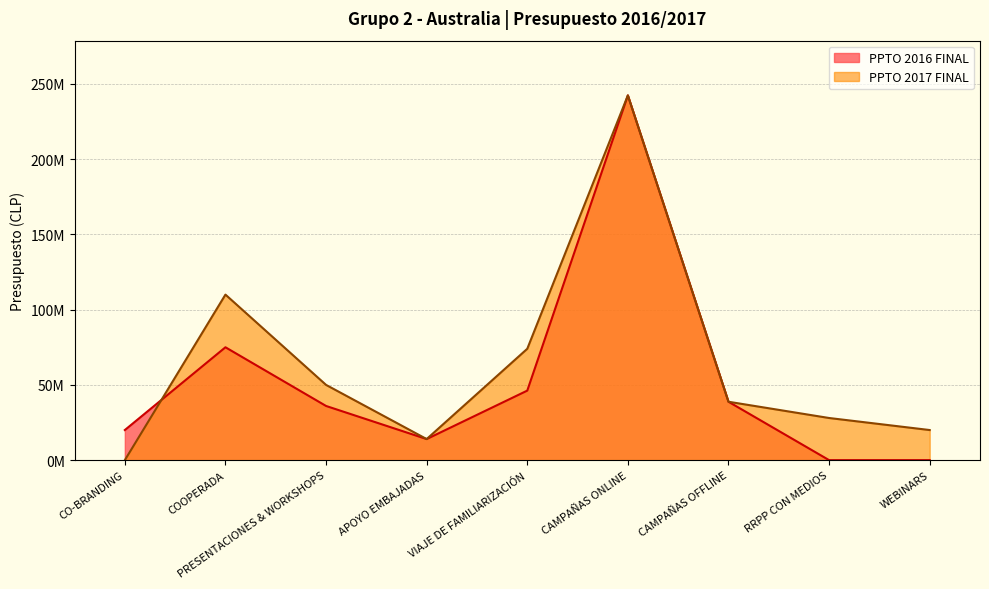

Read the PPTO 2016 FINAL value at CO-BRANDING, to the nearest 50.

20000000